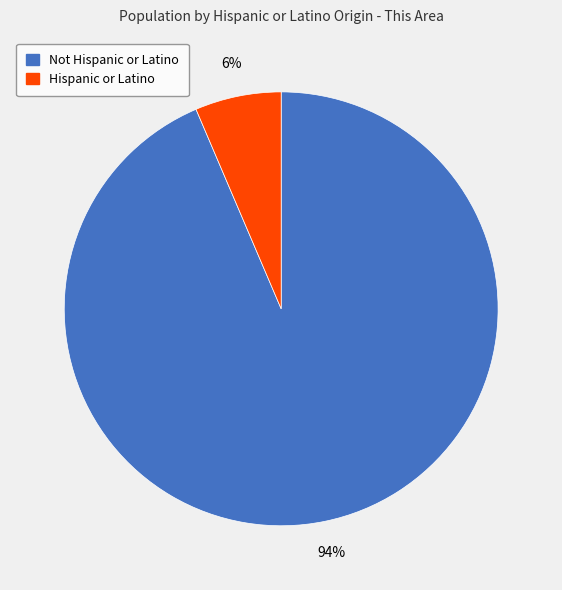

Is the sum of Not Hispanic or Latino and Hispanic or Latino greater than half?

Yes